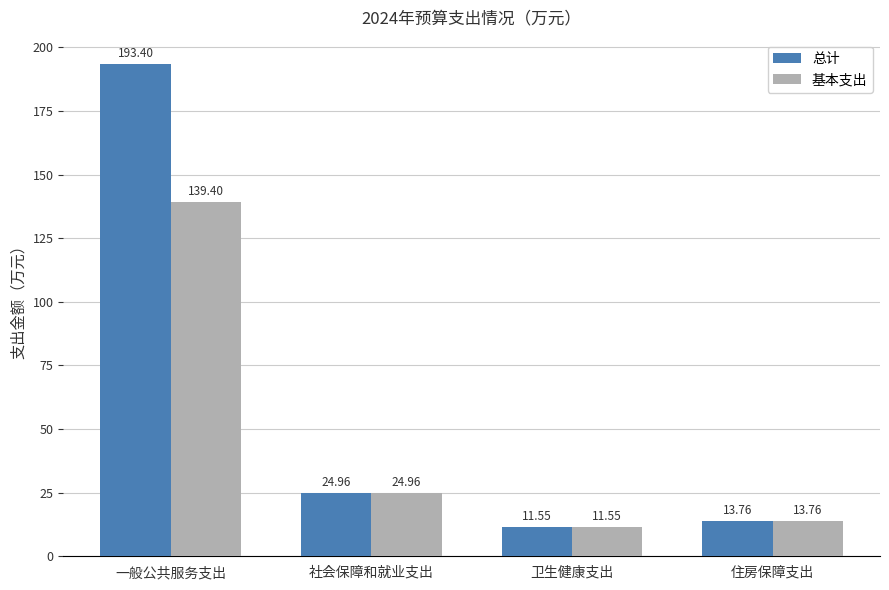

What is the value of the 总计 bar at the 3rd from the left?

11.6